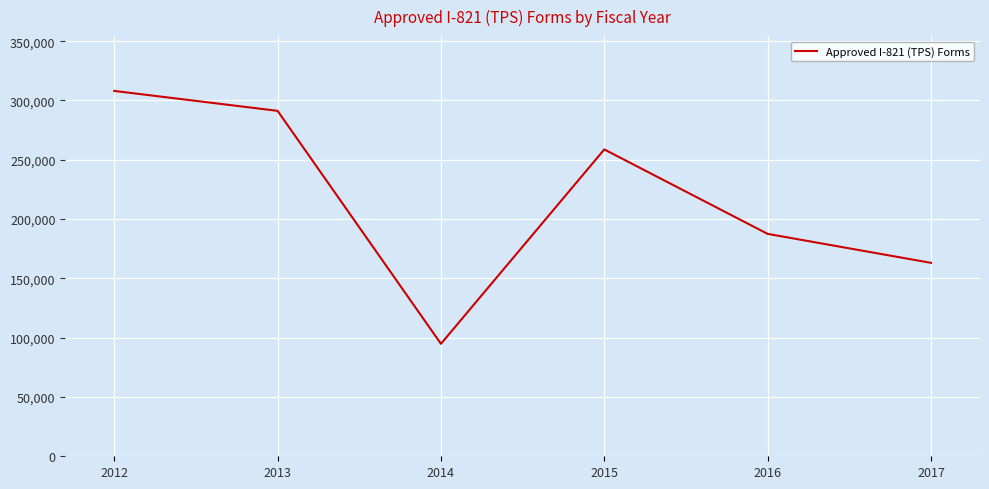

Approximately how many times larger is the value at 2015 compared to 2014?

2.7